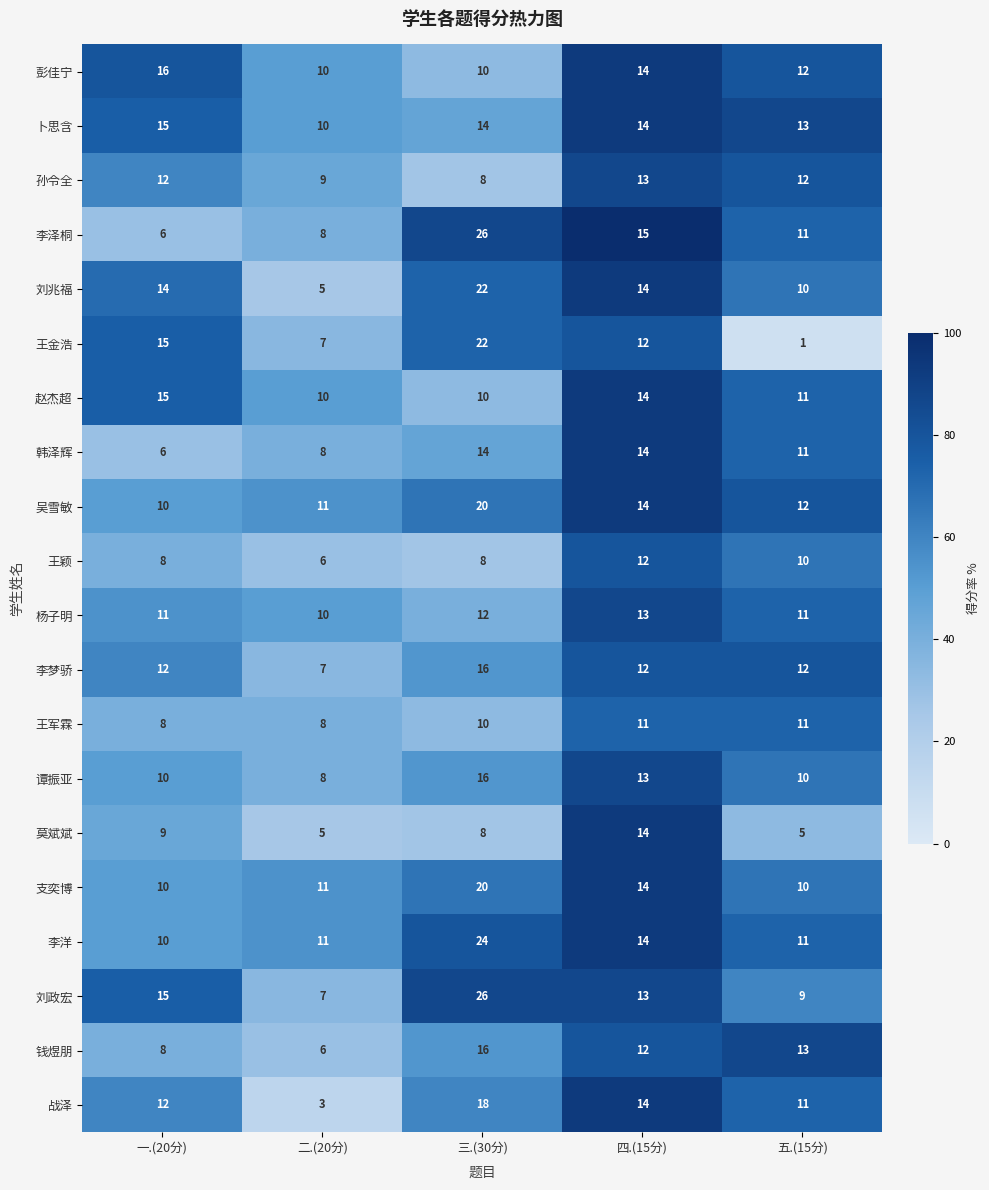

At which category does the chart reach its minimum across all series?

五.(15分)